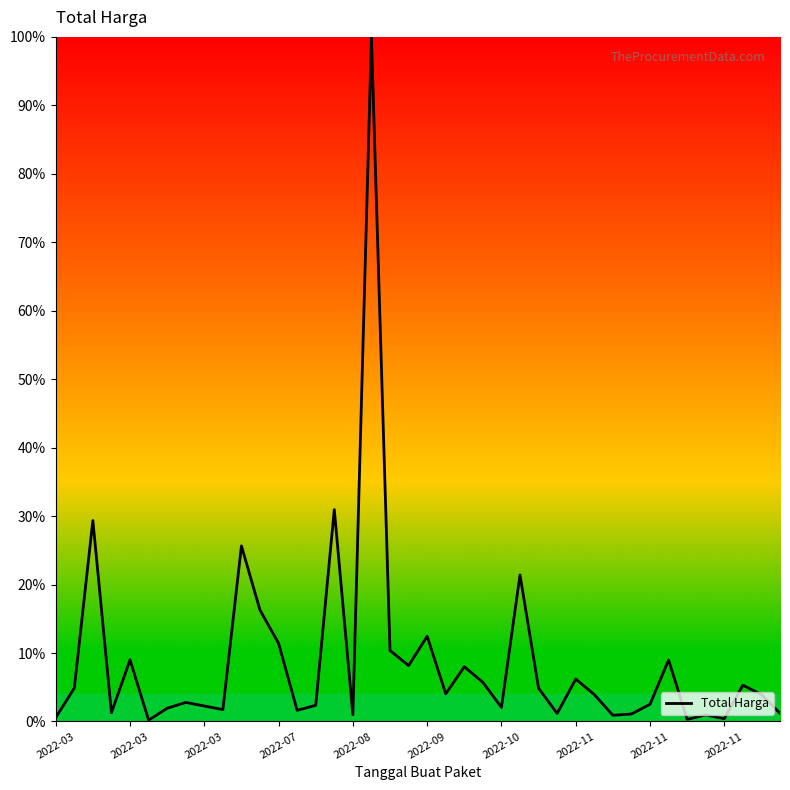

What is the maximum value shown in the chart?

100.0